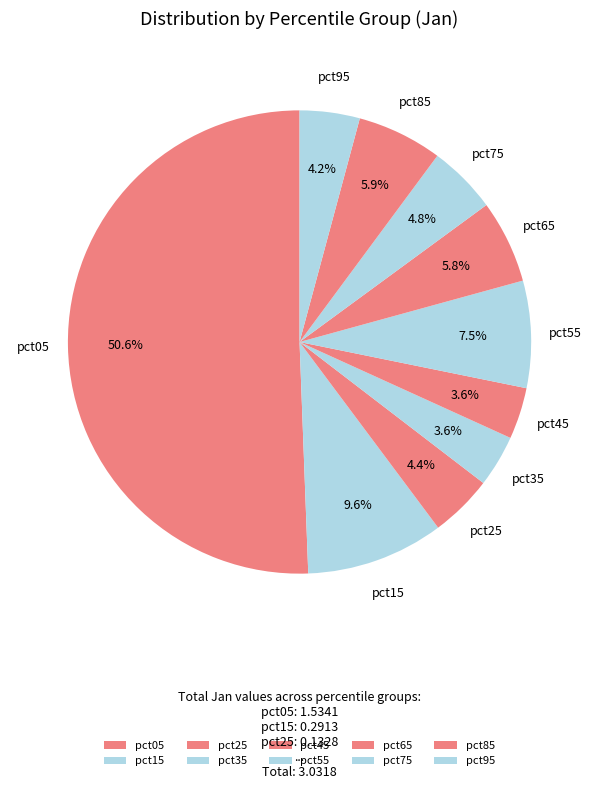

The pct85 slice represents 1% of the pie. True or false?

False